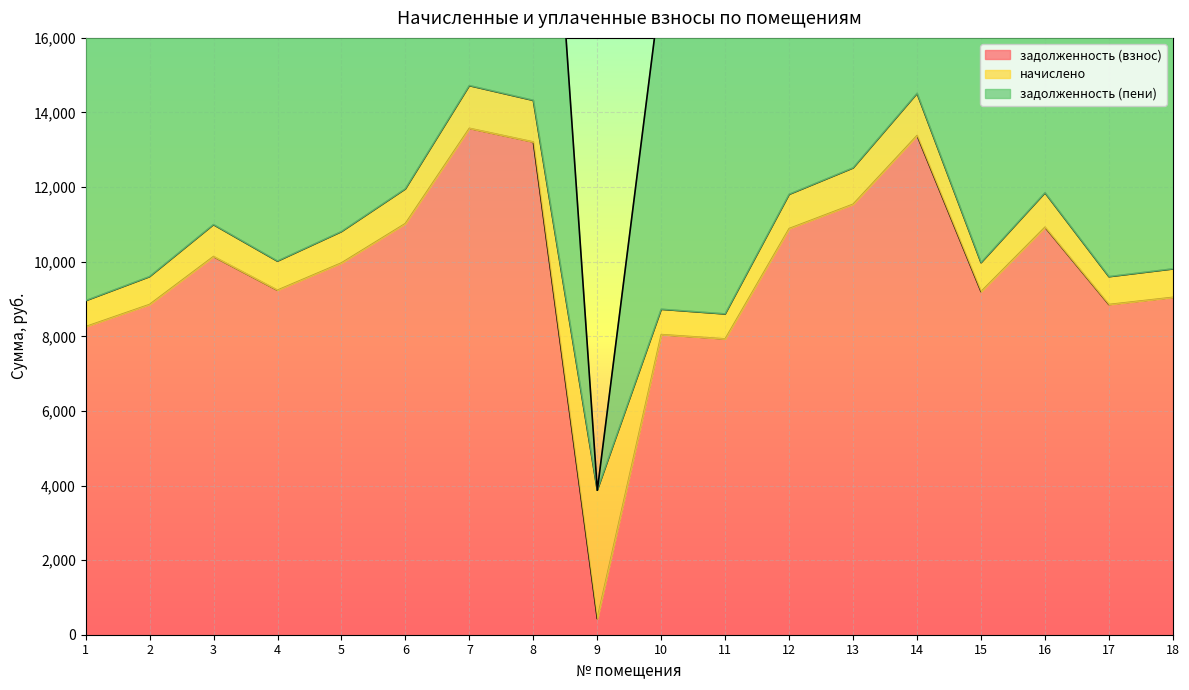

What is the smallest value displayed?

429.1